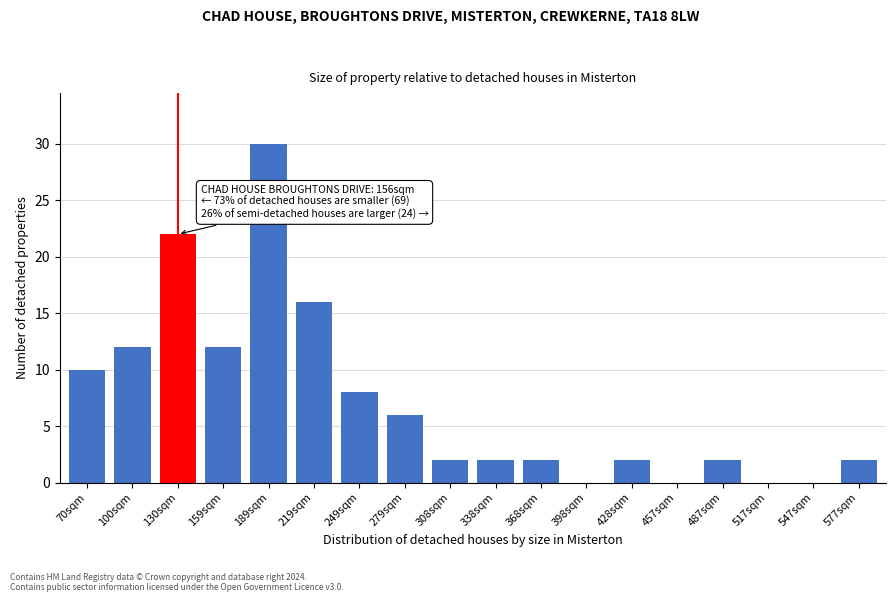

Reading left to right, extract all data points from this chart.

70sqm=10	100sqm=12	130sqm=22	159sqm=12	189sqm=30	219sqm=16	249sqm=8	279sqm=6	308sqm=2	338sqm=2	368sqm=2	398sqm=0	428sqm=2	457sqm=0	487sqm=2	517sqm=0	547sqm=0	577sqm=2